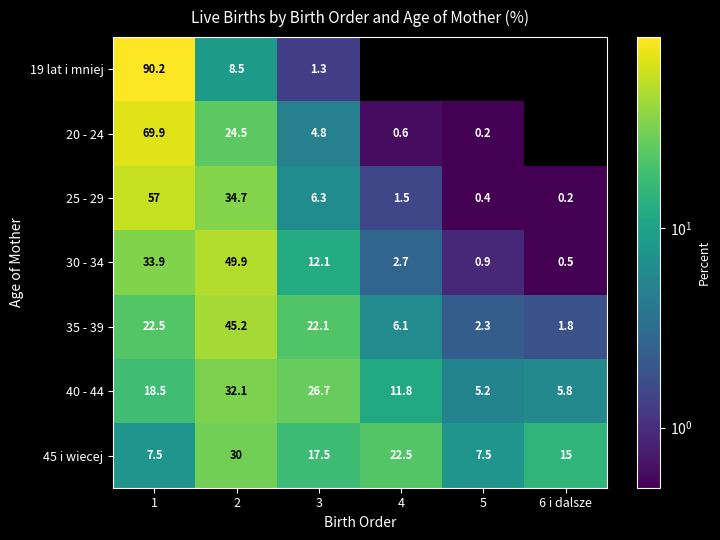

Rank the series at 2 from lowest to highest value.

19 lat i mniej, 20 - 24, 45 i wiecej, 40 - 44, 25 - 29, 35 - 39, 30 - 34